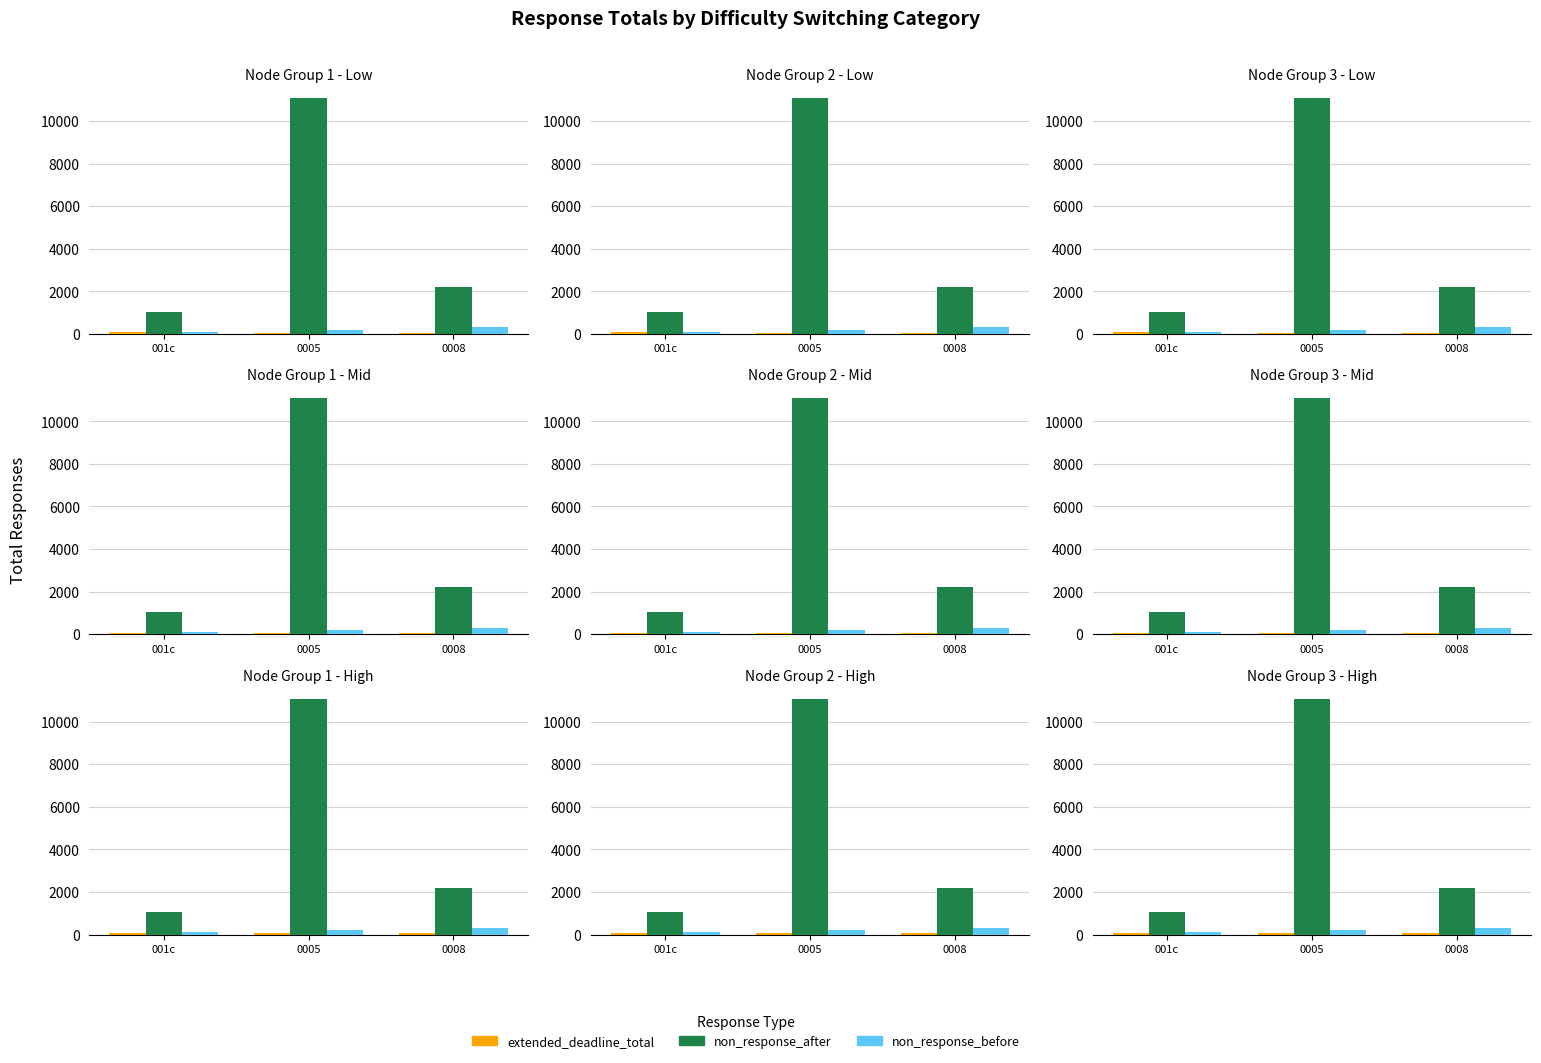

Between 0005 and 0008, which is larger?

0005